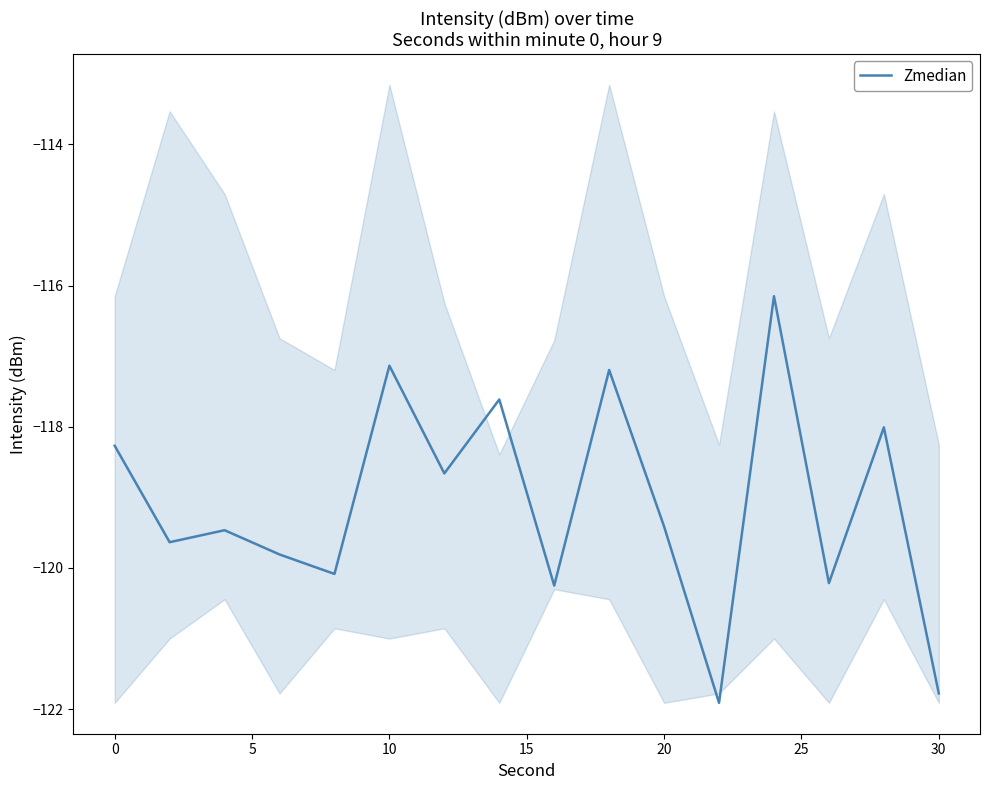

What is the difference between the maximum and minimum values?

5.8